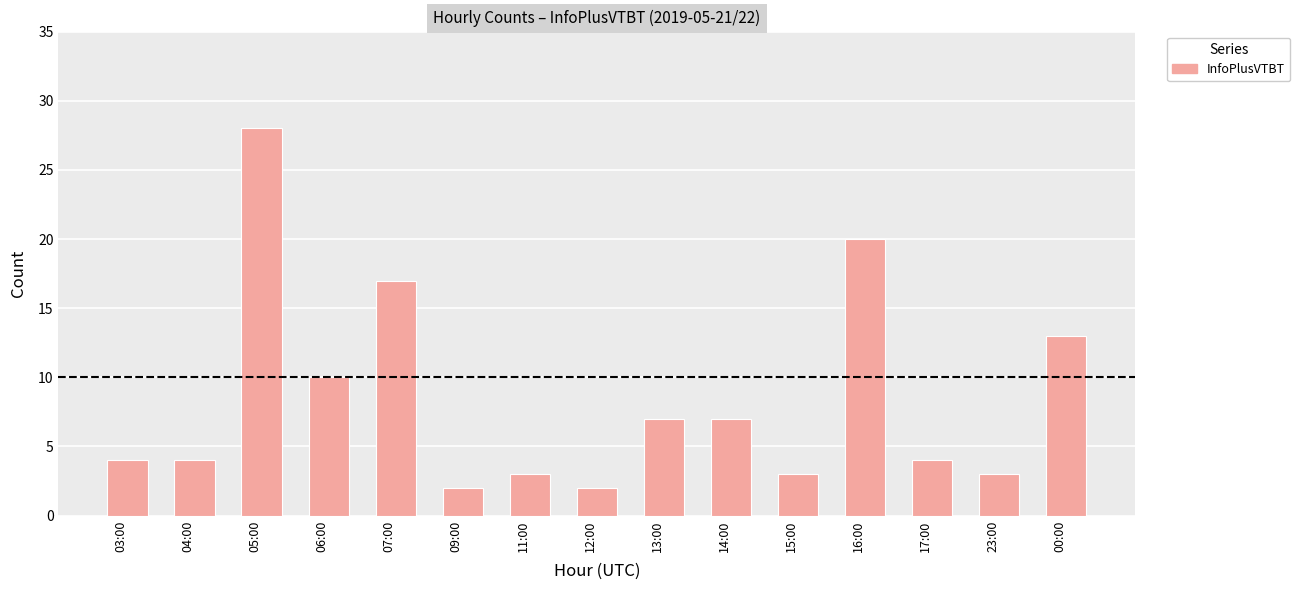

How many categories are shown in the chart?

15